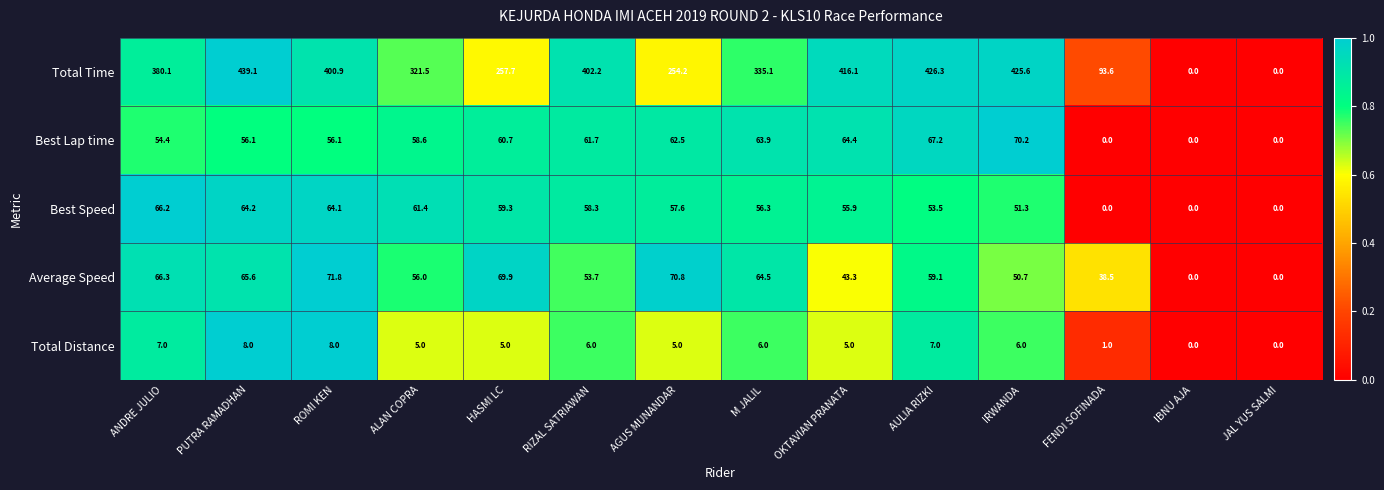

What is the maximum value shown in the chart?

439.1